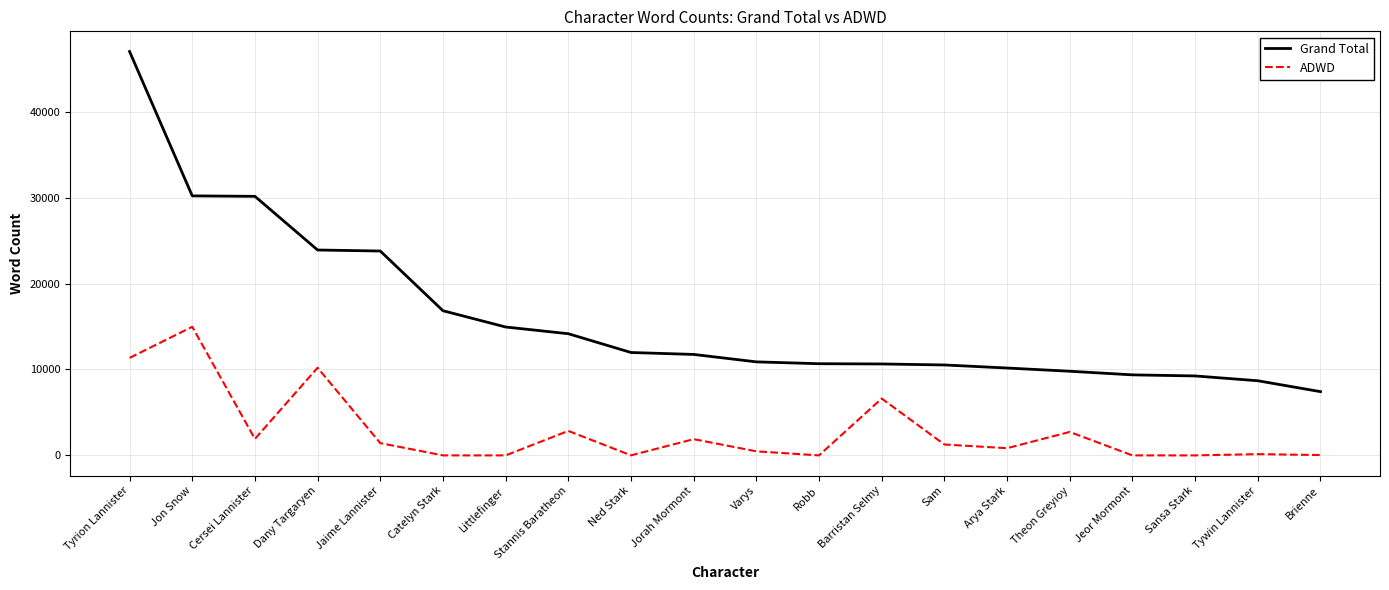

How many lines are shown in the chart?

2